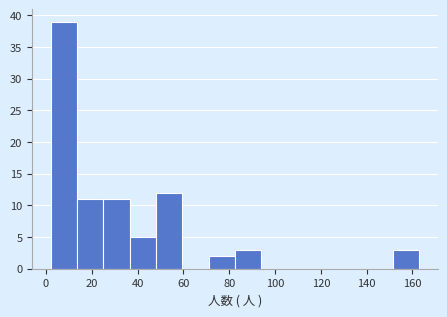

Reading left to right, list every bar in this chart as the range it spans on the x-axis followed by its height. Neither the bar edges nor the heights are printed on the chart, so give them approximately, as read against the axes.

2.0 to 13.5: 39
13.5 to 25.0: 11
25.0 to 36.5: 11
36.5 to 48.0: 5
48.0 to 59.5: 12
59.5 to 71.0: 0
71.0 to 82.5: 2
82.5 to 94.0: 3
94.0 to 105.5: 0
105.5 to 117.0: 0
117.0 to 128.5: 0
128.5 to 140.0: 0
140.0 to 151.5: 0
151.5 to 163.0: 3